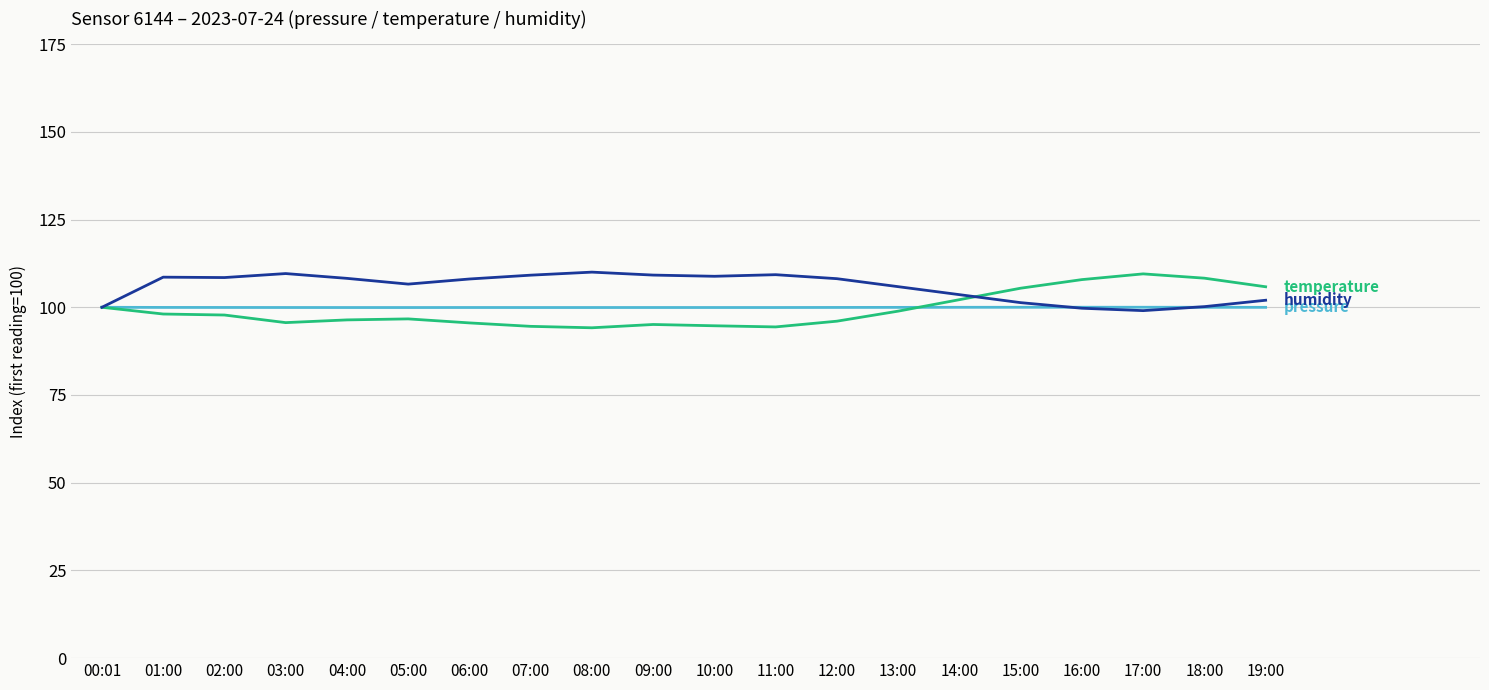

What position from the right is 13:00?

7